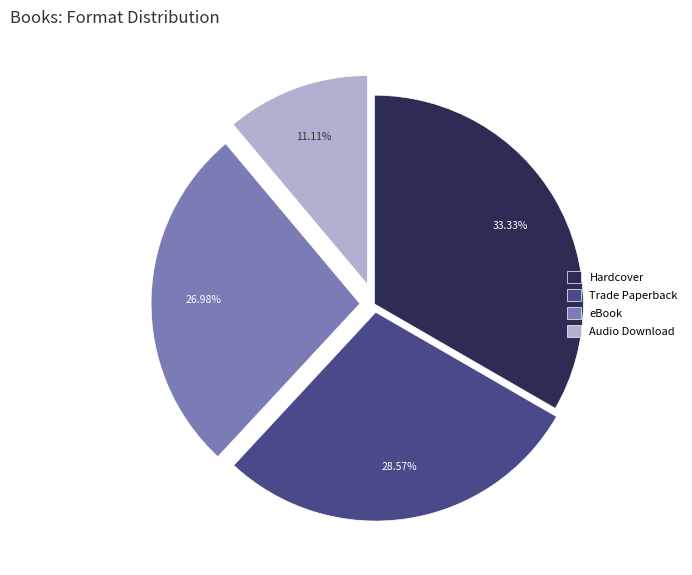

Count the number of slices in the pie.

4